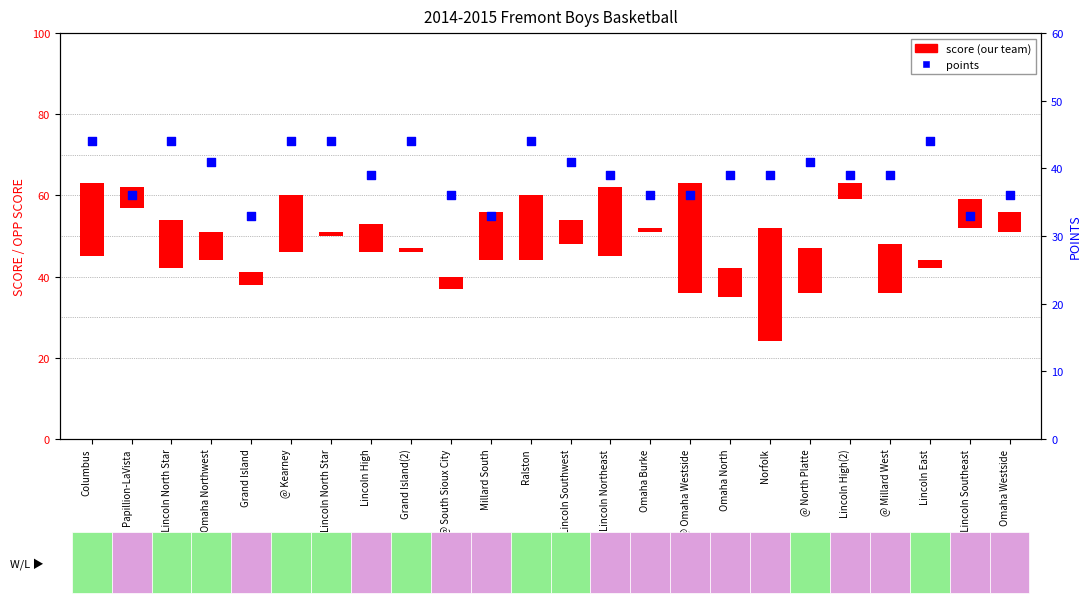

Which has a higher value, @ North Platte or Lincoln North Star?

Lincoln North Star